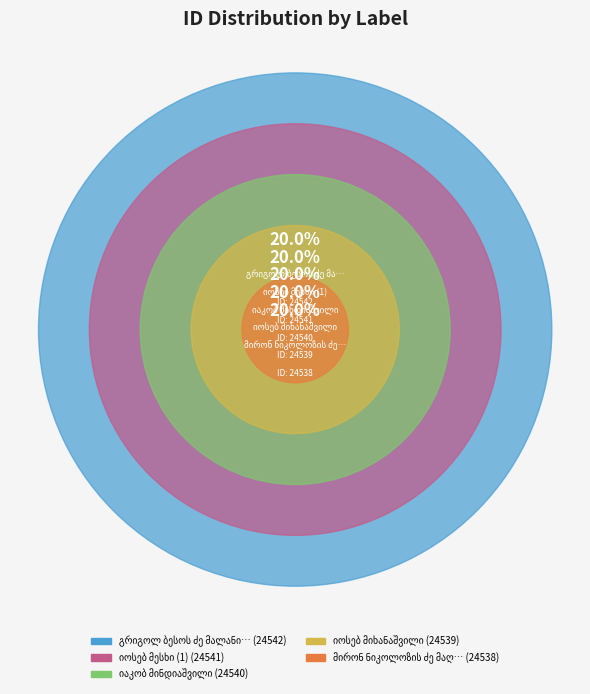

Between იაკობ მინდიაშვილი and მირონ ნიკოლოზის ძე მაღრაძე, which is larger?

იაკობ მინდიაშვილი